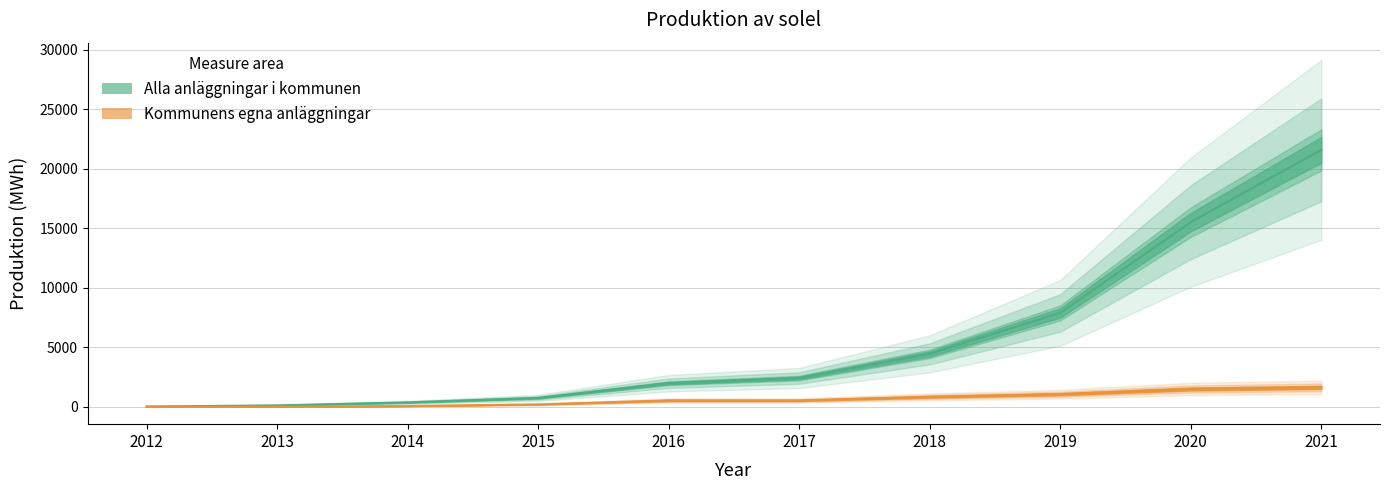

Reading left to right, what are all the values shown in this chart?

Alla anläggningar i kommunen: 25	121	375	748	1985	2420	4450	7890	15520	21590
Kommunens egna anläggningar: 0	7	70	204	533	533	840	1061	1500	1630